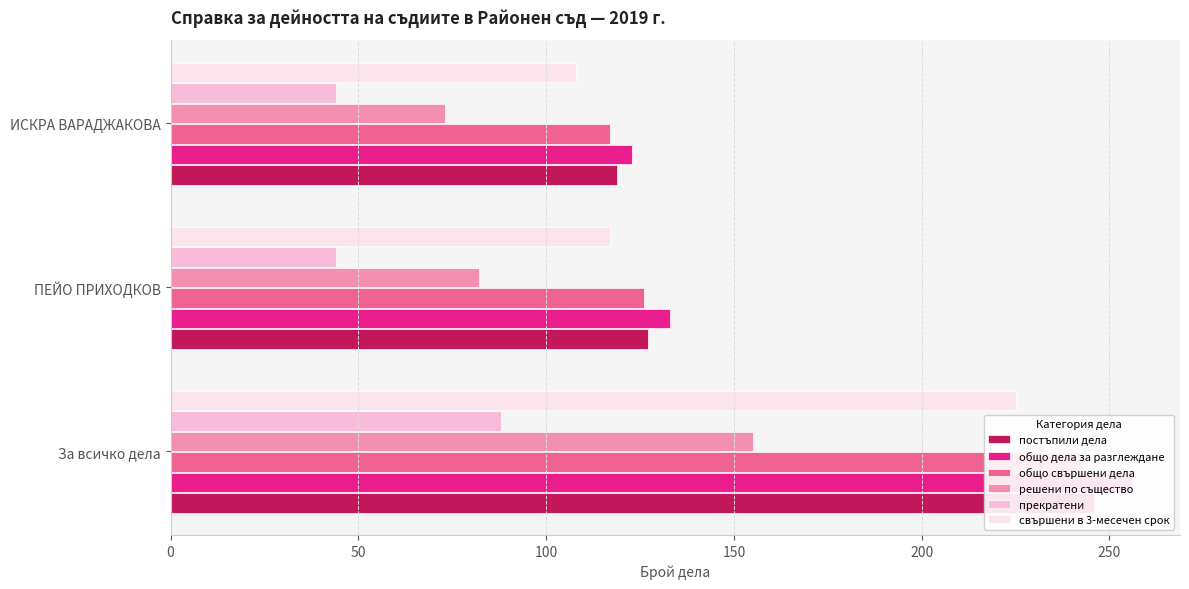

Which series has the largest range (max minus min)?

общо дела за разглеждане